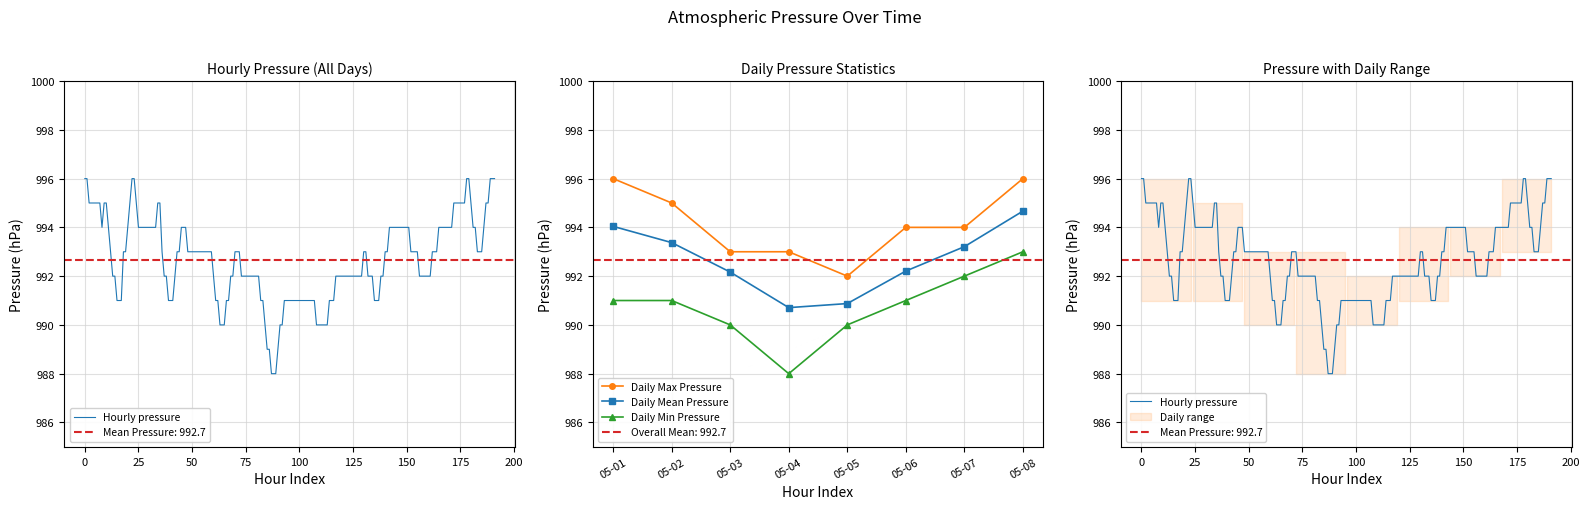

What is the value of the Daily Min Pressure point at the 3rd from the left?

990.0